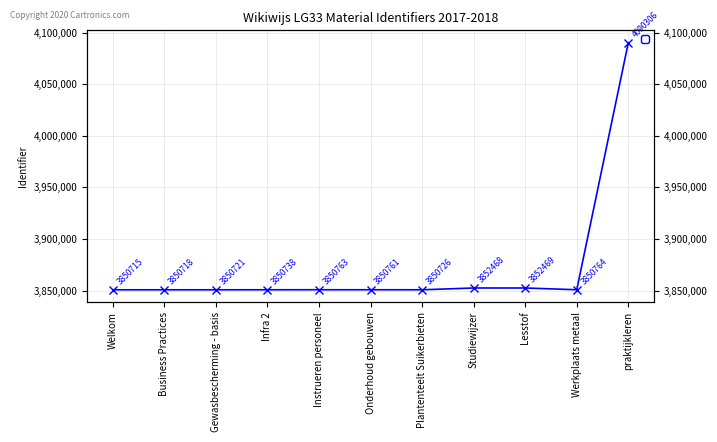

Which label corresponds to the largest value in the chart?

praktijkleren